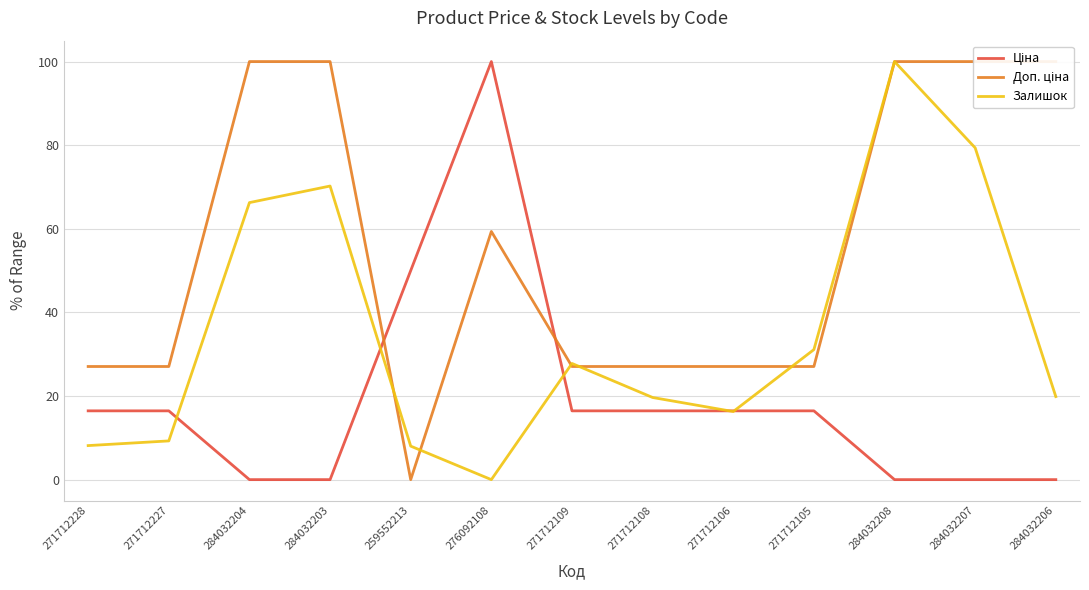

True or false: Ціна has more than 2 interior local peaks.

False